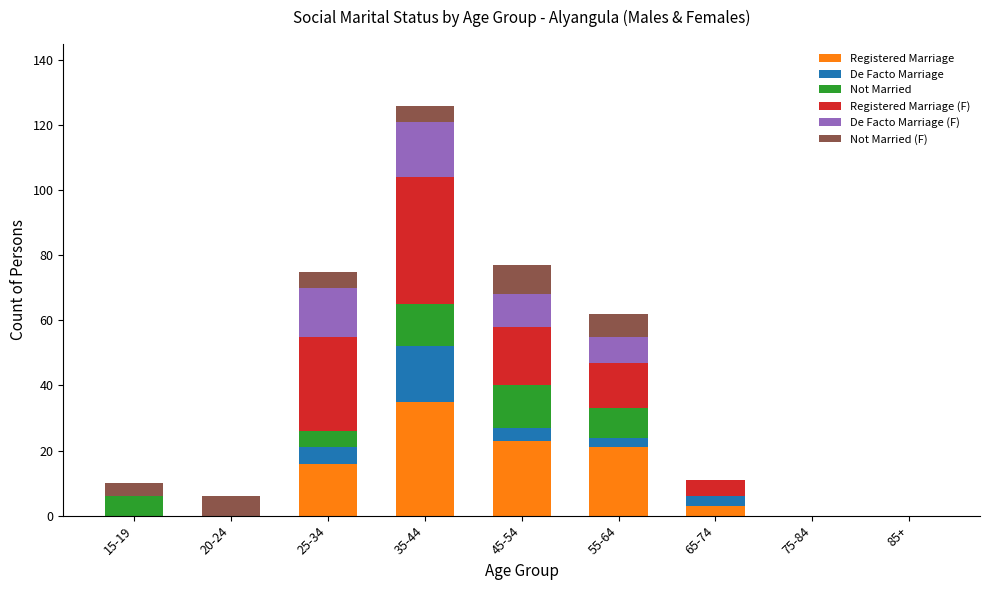

At which label does Registered Marriage reach its peak?

35-44